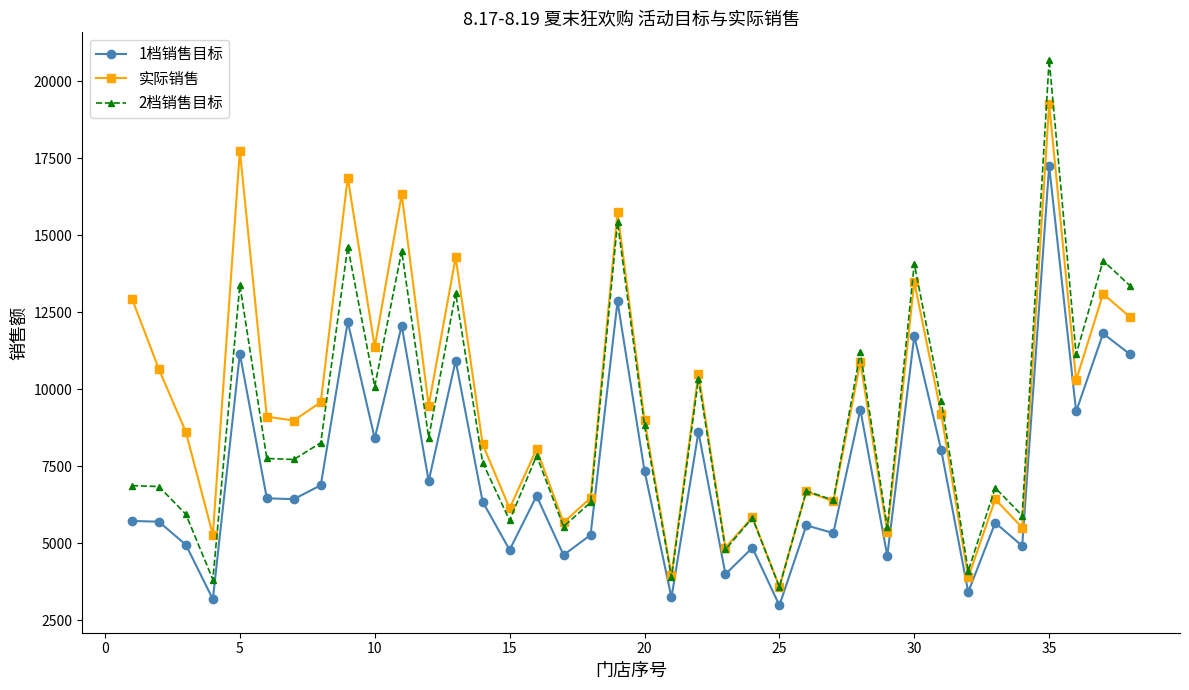

What is the minimum value for 2档销售目标?

3584.5